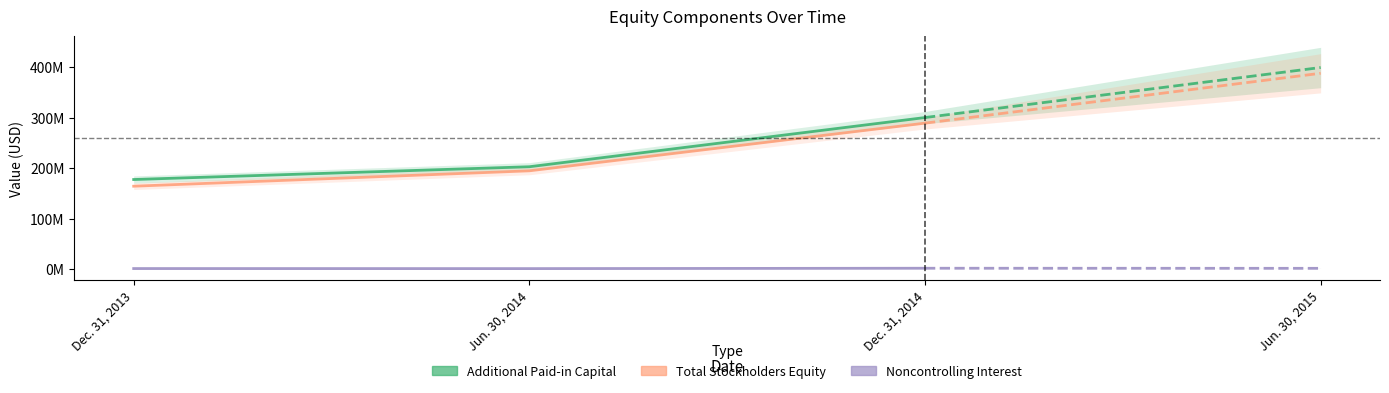

How many values in the Noncontrolling Interest series exceed 1465502?

1